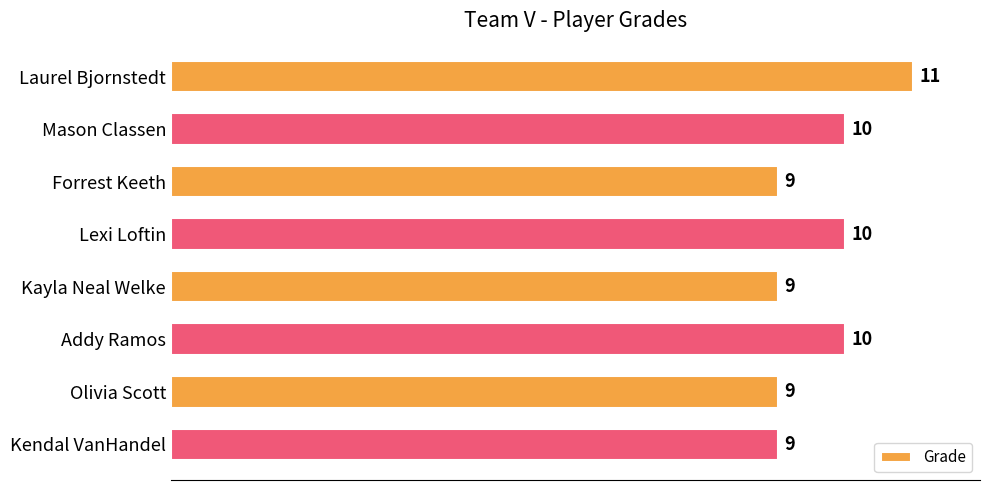

What is the maximum value shown in the chart?

11